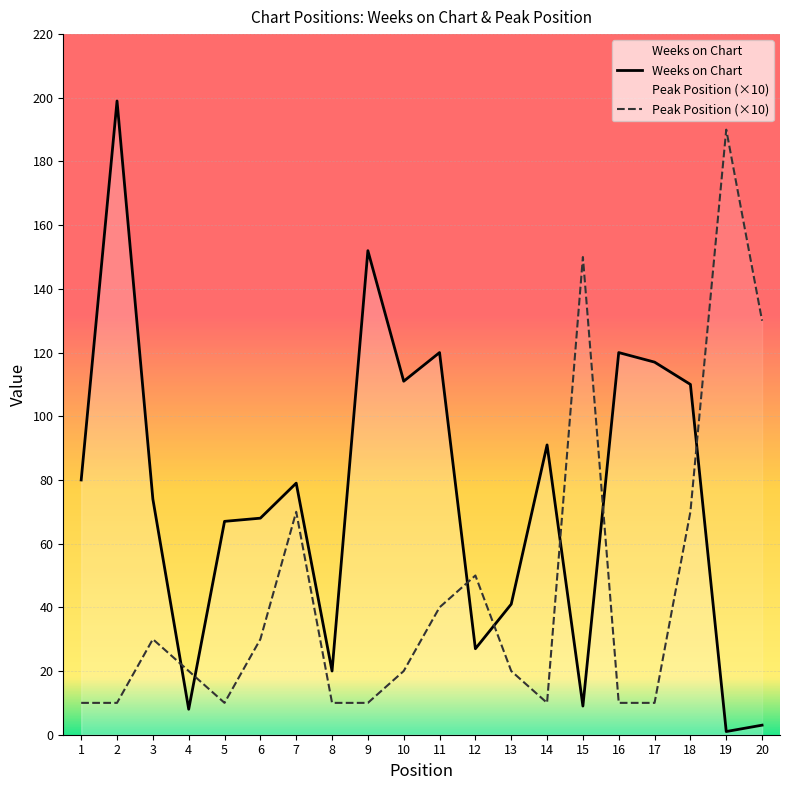

Rank the categories by Weeks on Chart value from lowest to highest.

19, 20, 4, 15, 8, 12, 13, 5, 6, 3, 7, 1, 14, 18, 10, 17, 11, 16, 9, 2